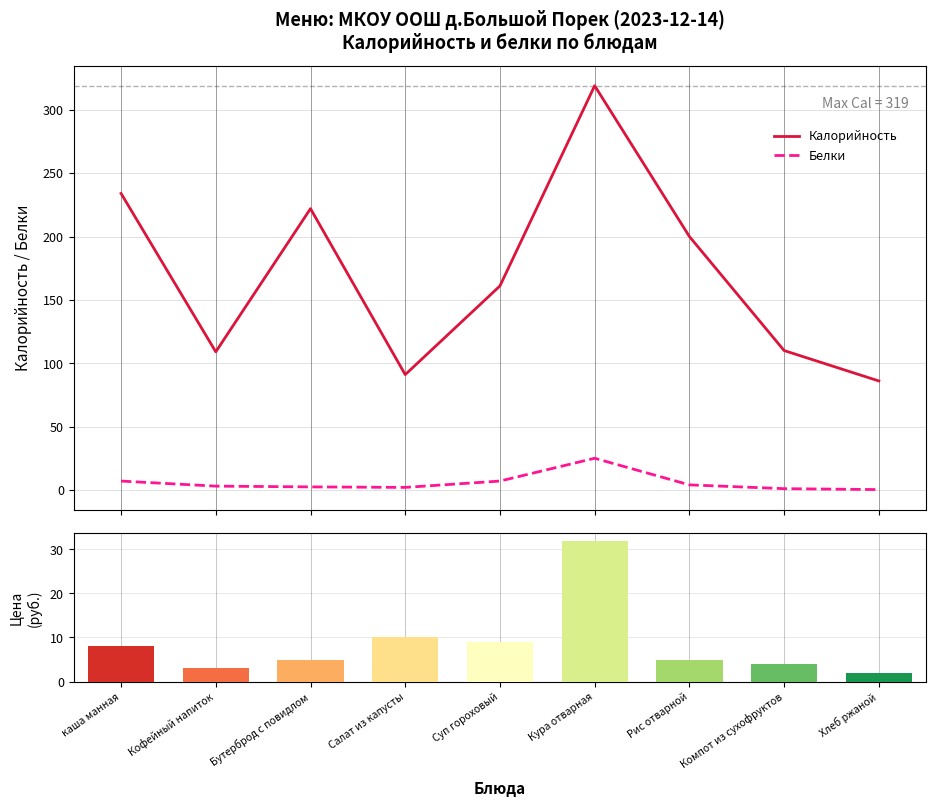

True or false: Белки and Калорийность intersect in this chart.

False